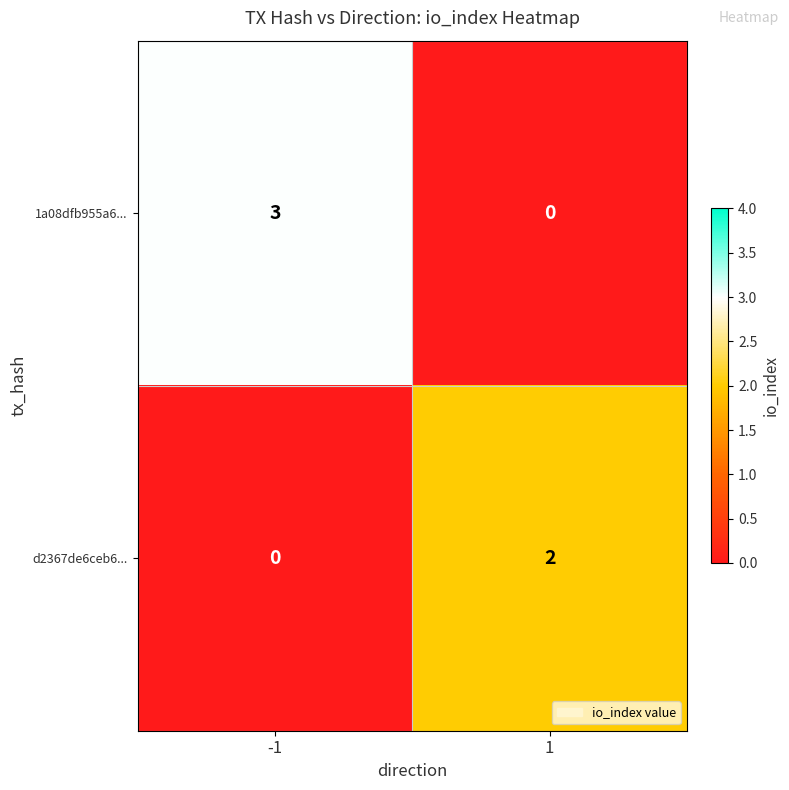

Count the number of categories in the chart.

2